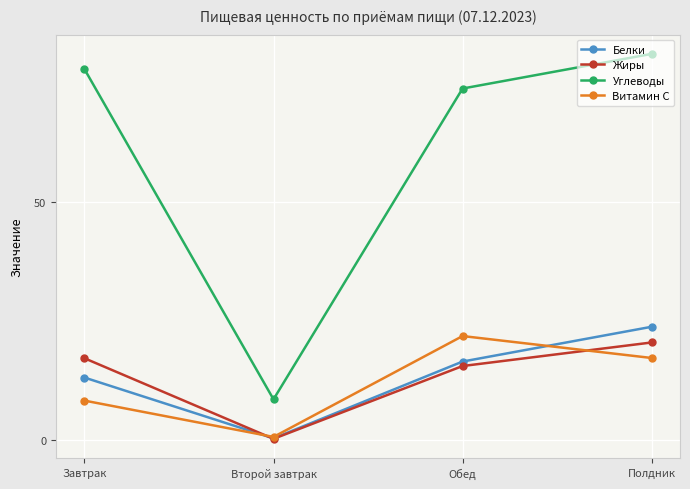

Reading right to left, what are all the values shown in this chart?

Белки: Полдник=23.9	Обед=16.5	Второй завтрак=0.4	Завтрак=13.2
Жиры: Полдник=20.6	Обед=15.6	Второй завтрак=0.3	Завтрак=17.2
Углеводы: Полдник=81.2	Обед=73.9	Второй завтрак=8.6	Завтрак=78.0
Витамин C: Полдник=17.3	Обед=21.9	Второй завтрак=0.7	Завтрак=8.3